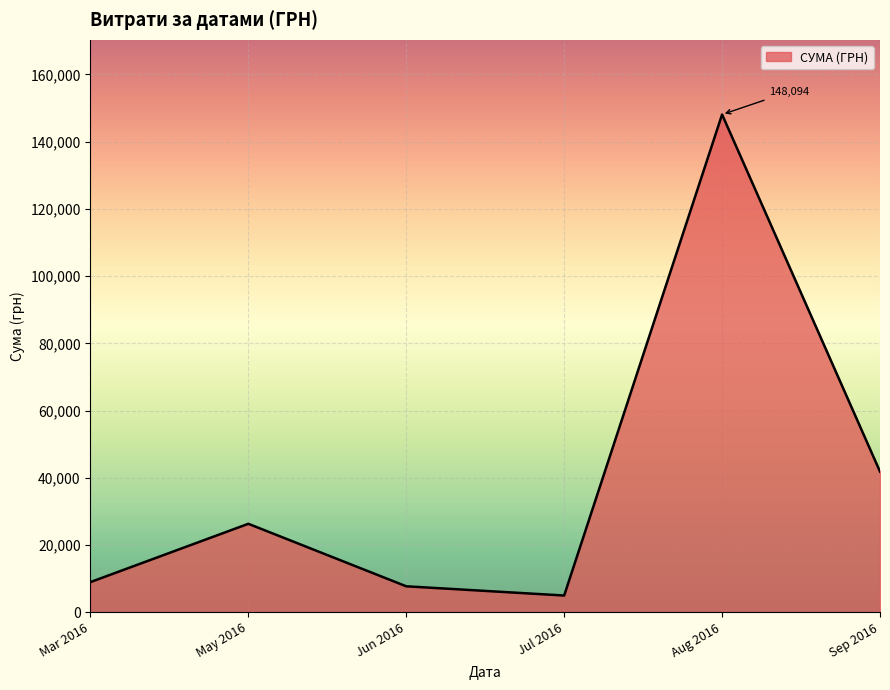

At which category does the chart reach its peak across all series?

Aug 2016